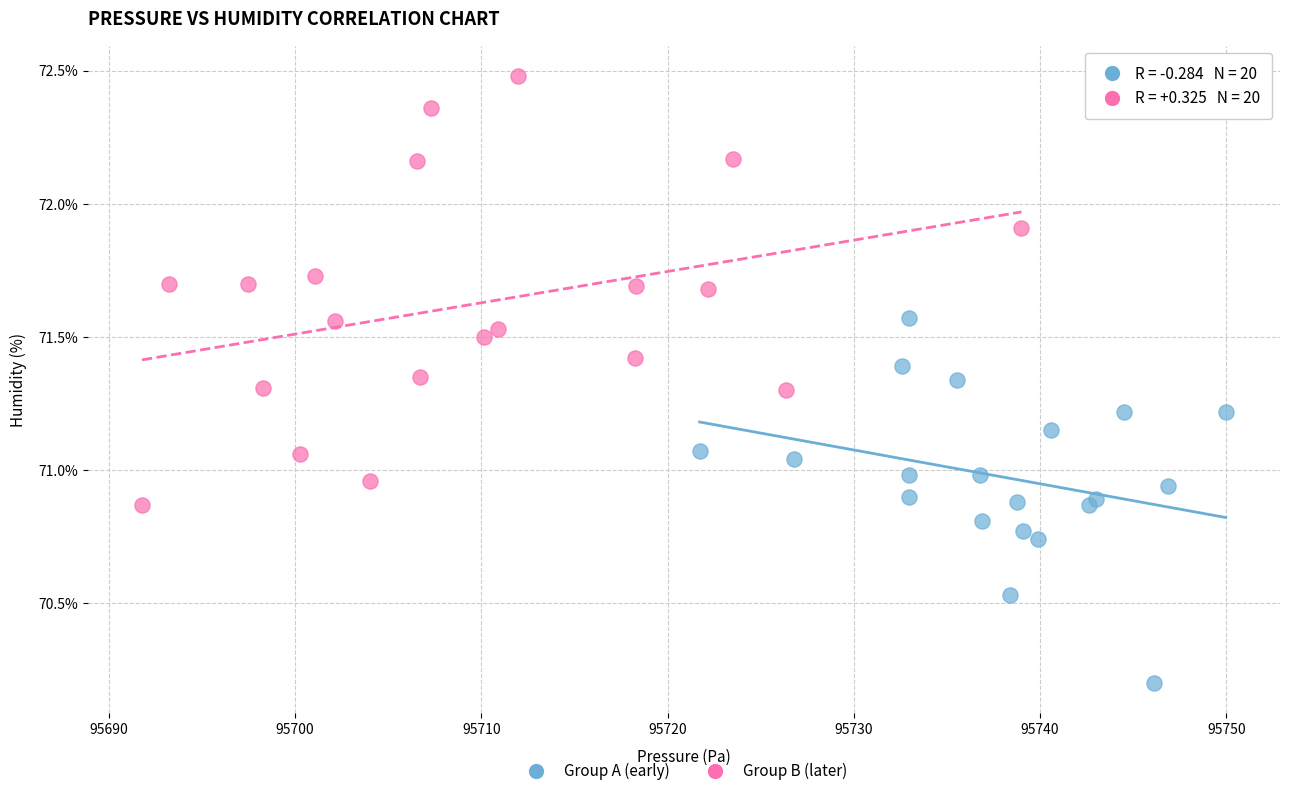

Which series has the largest Y range (max minus min)?

Group B (later)